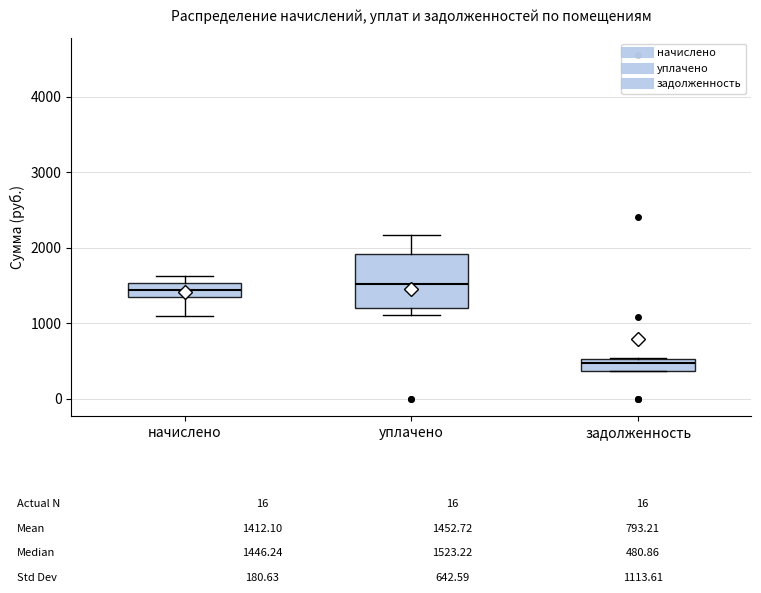

Which box is the tallest, from its lower edge to its upper edge?

уплачено